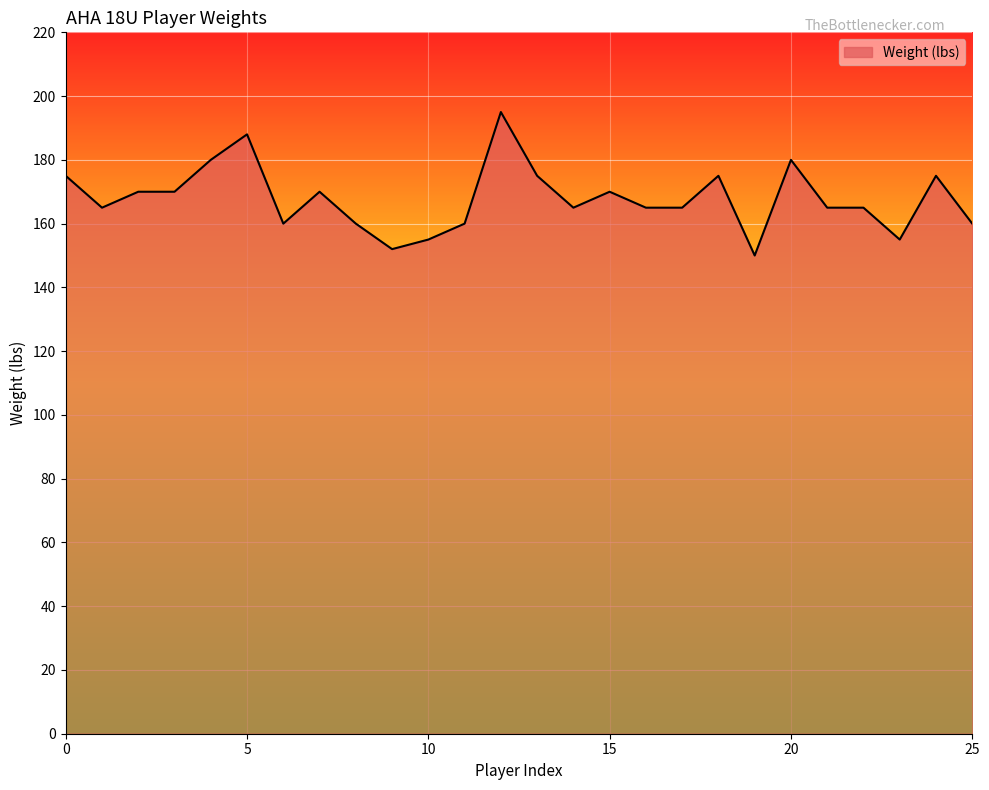

What is the minimum value shown in the chart?

150